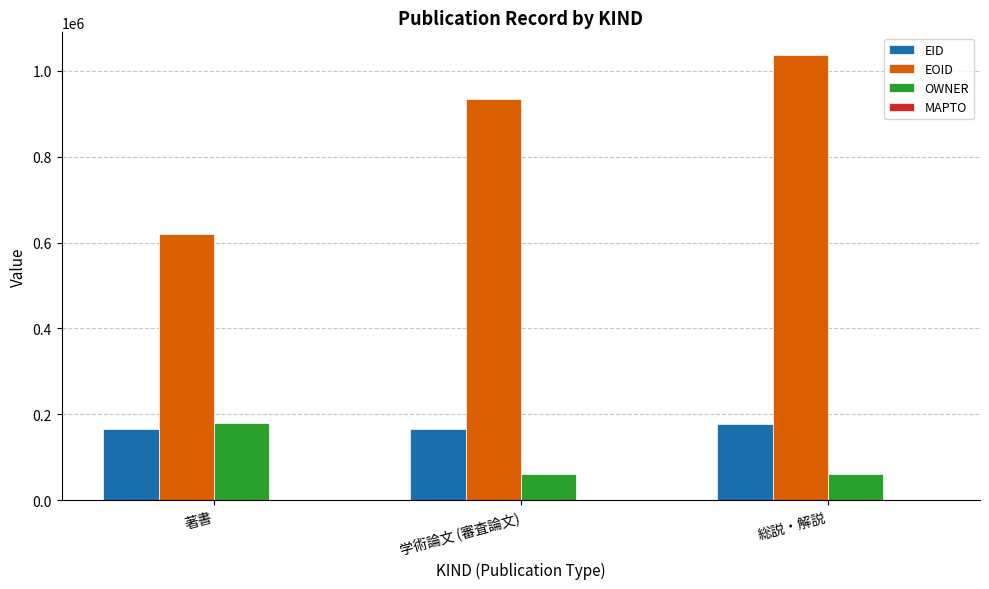

What is the total value across all series at 著書?

966254